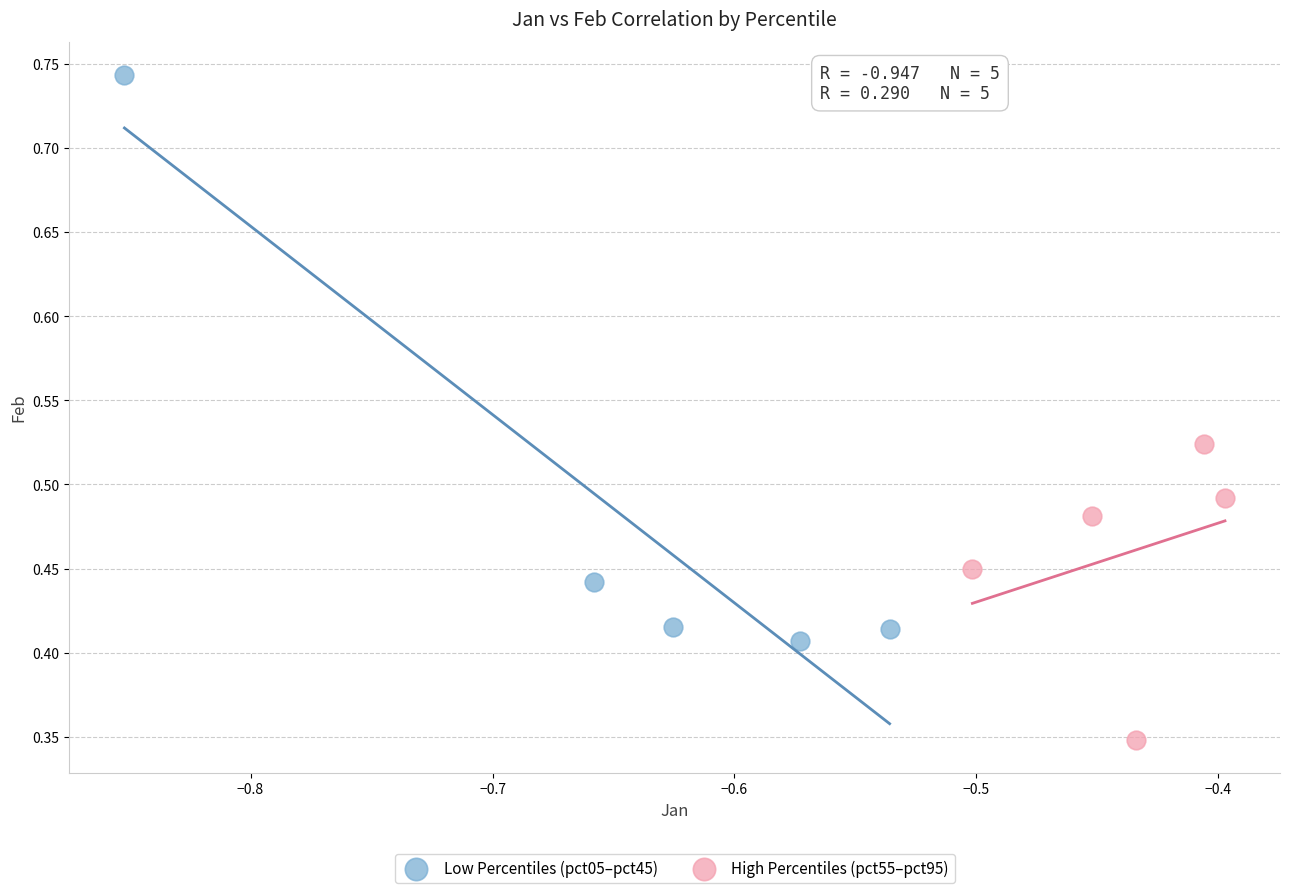

Which series contains the highest Y value?

Low Percentiles (pct05–pct45)